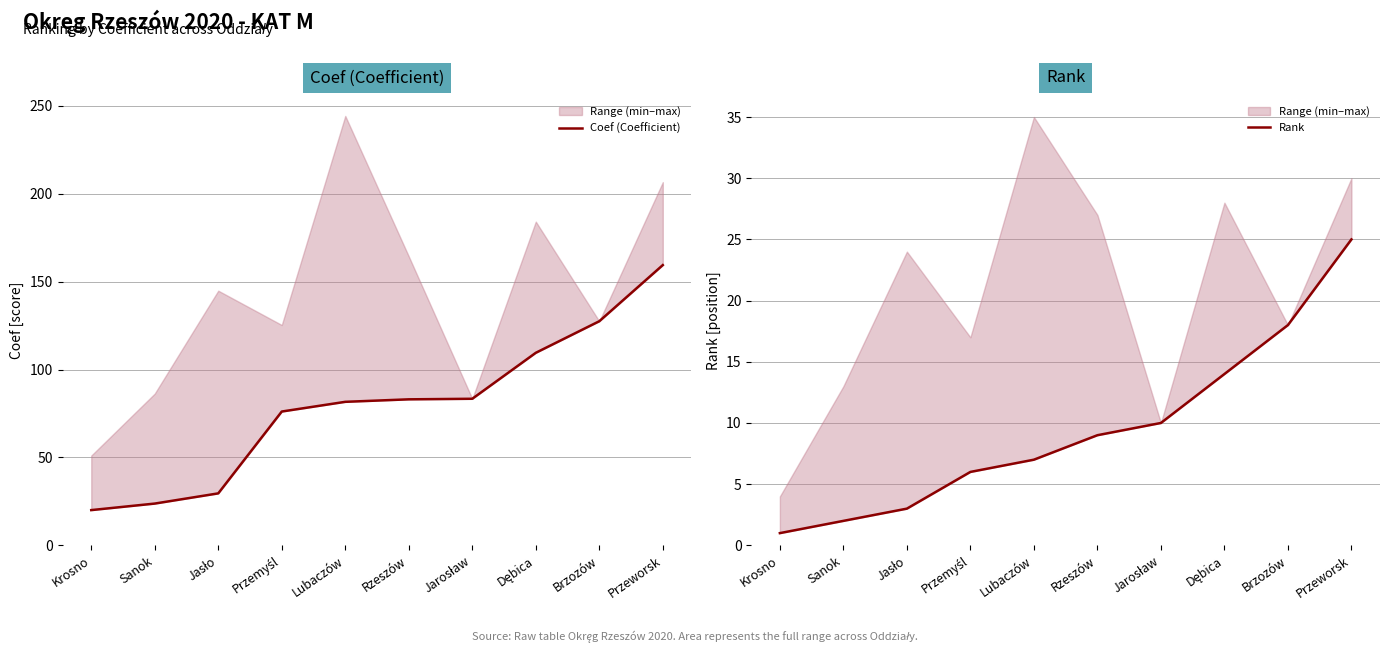

Which series has the largest range (max minus min)?

Coef (Coefficient)